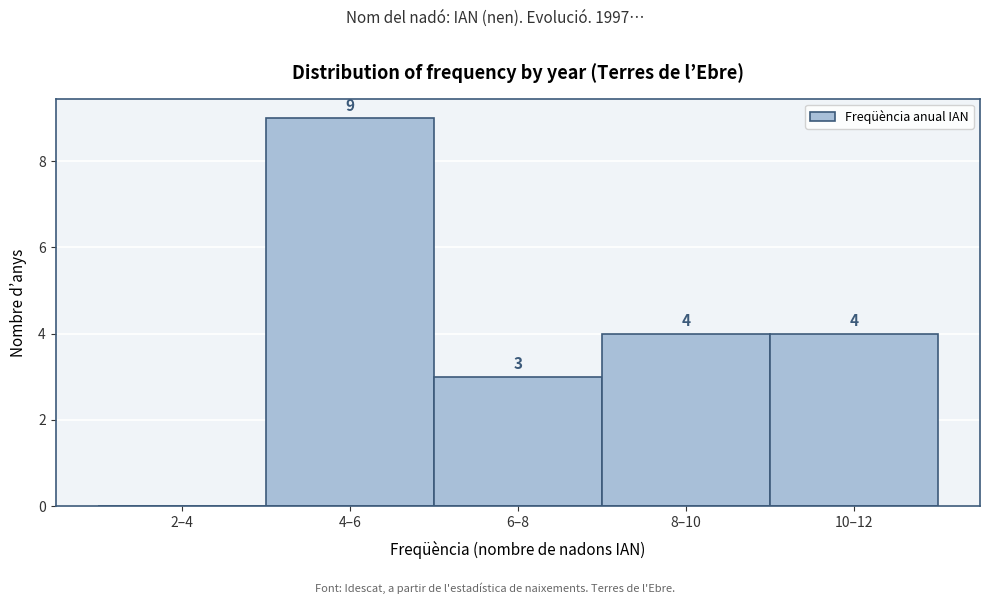

Reading right to left, list all the values displayed in this chart.

10–12=4	8–10=4	6–8=3	4–6=9	2–4=0